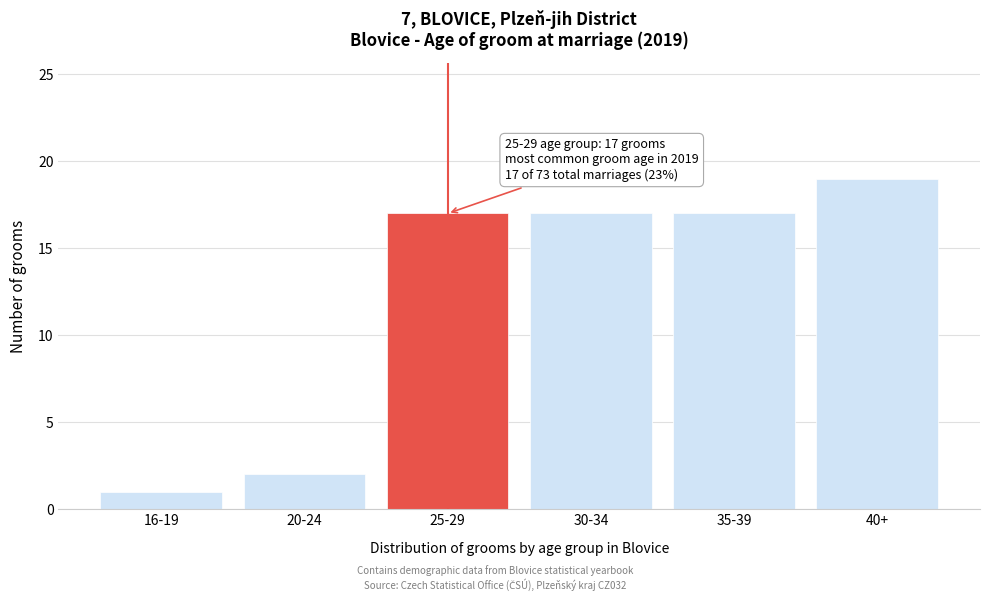

Reading left to right, extract all data points from this chart.

1	2	17	17	17	19